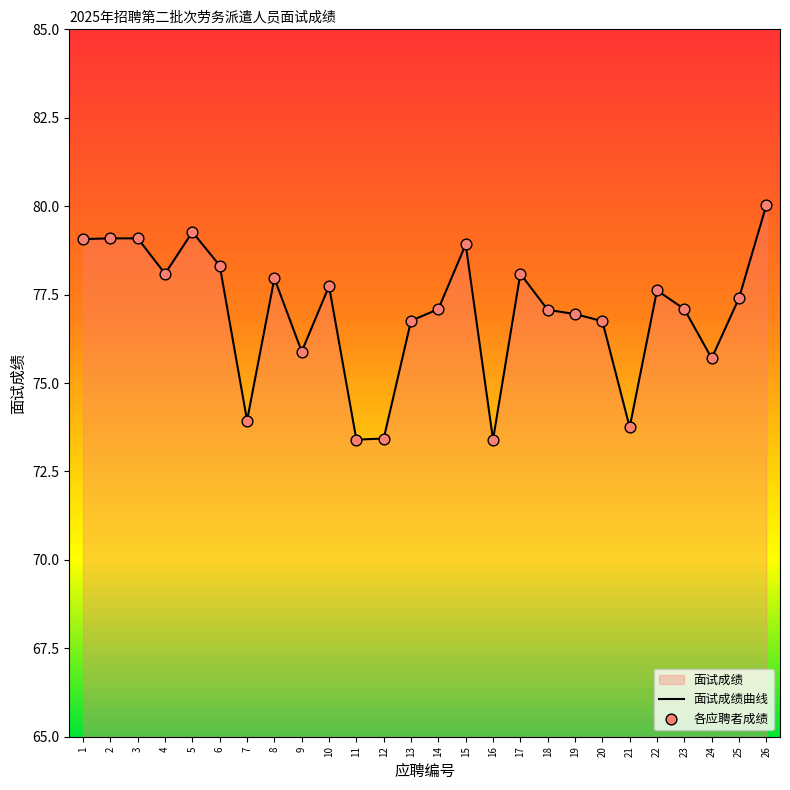

Is the value of 面试成绩曲线 at 15 greater than the value of 各应聘者成绩 at 19?

Yes